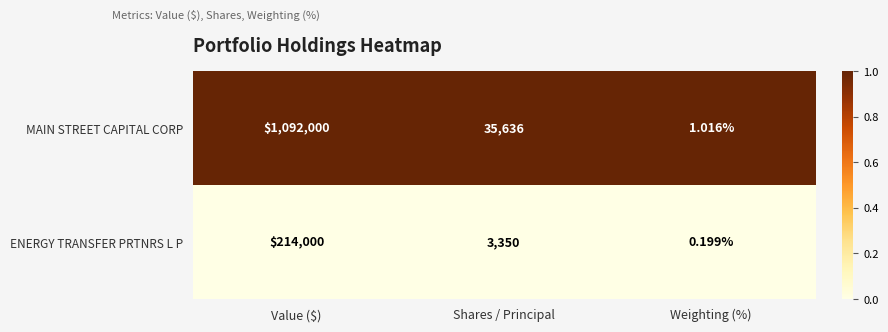

Which category has the highest value across all series?

Value ($)